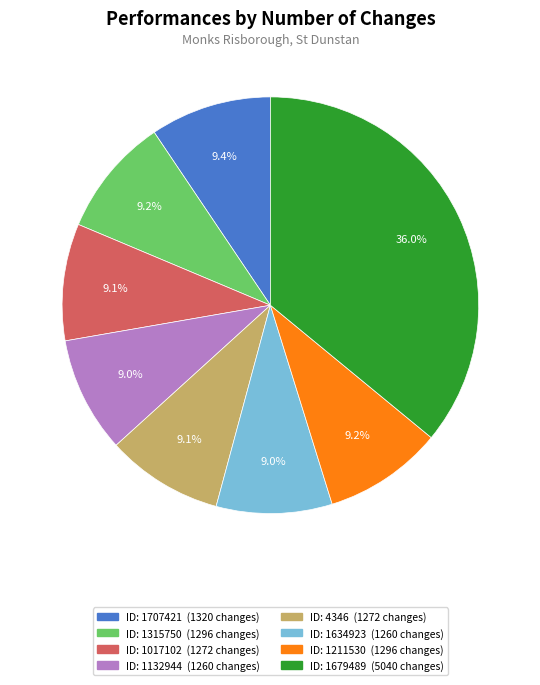

Is there any slice that represents more than half of the pie?

No